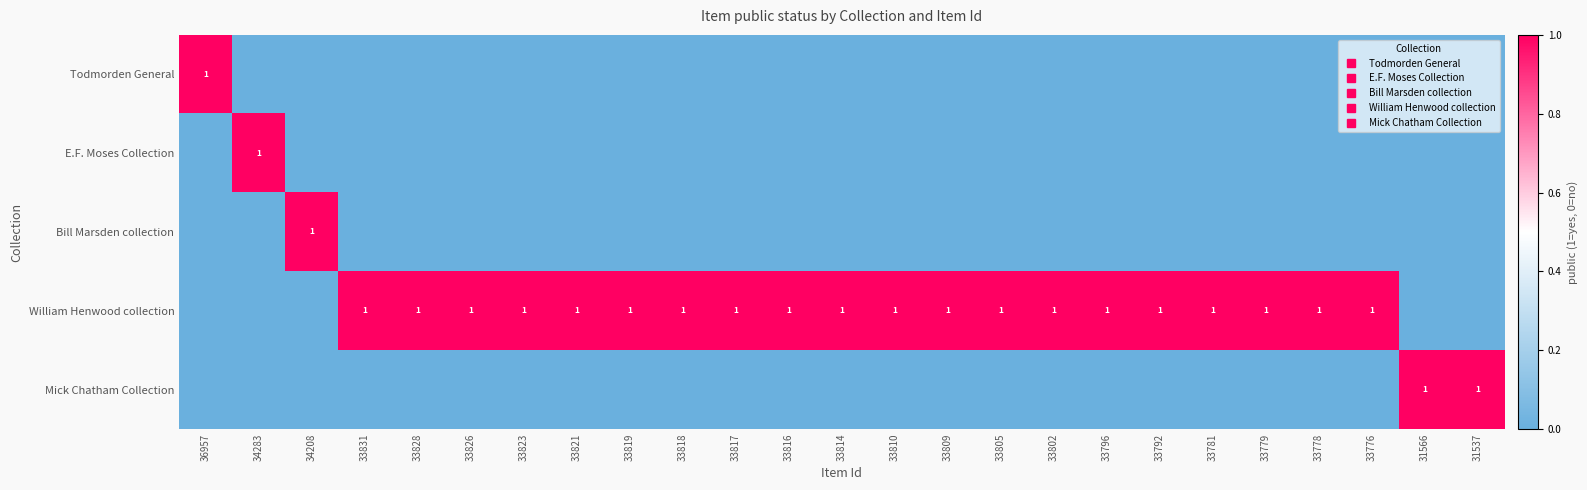

At how many categories does at least one series exceed 0?

25